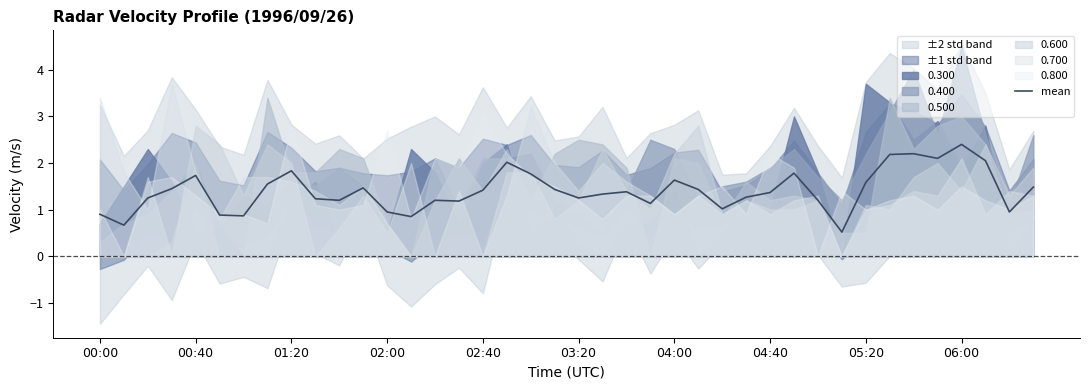

Is it true that the value at 33 is 2.2?

True